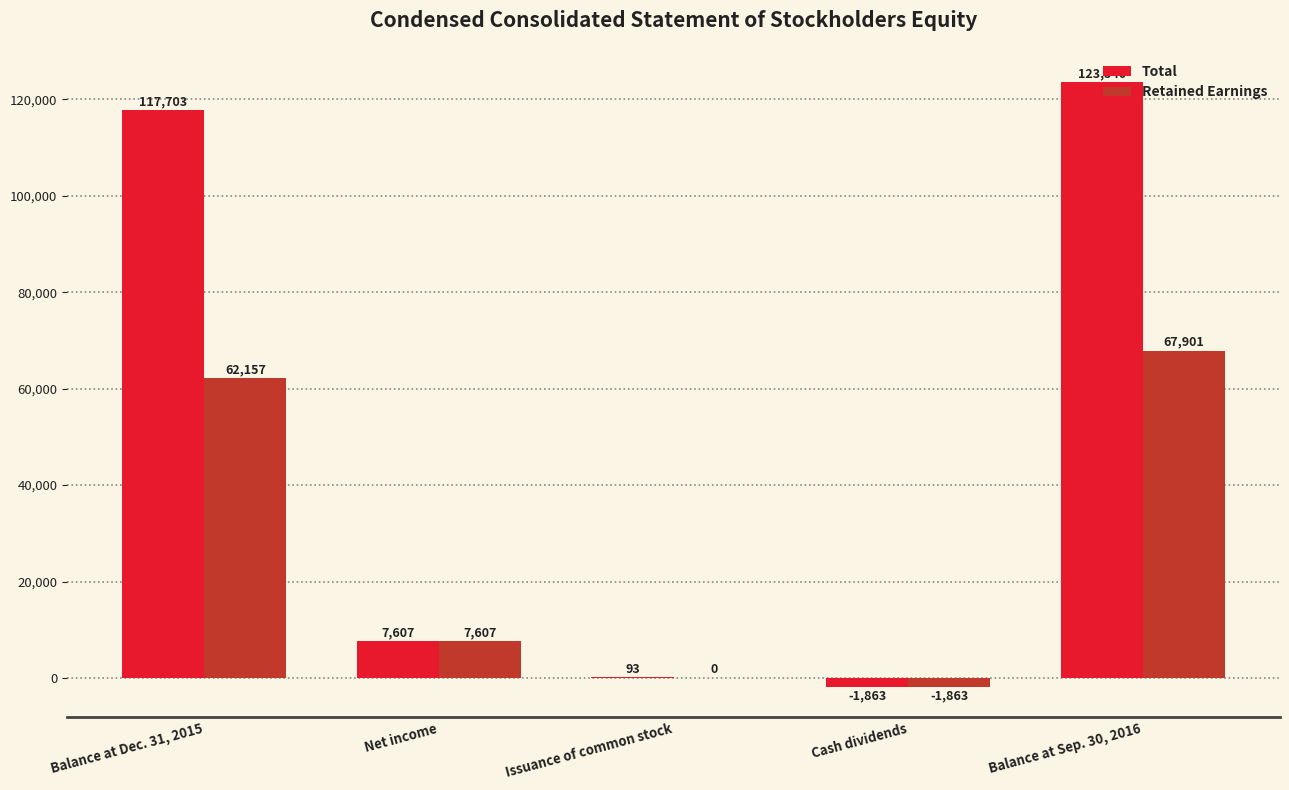

Is it true that Total equals 2703 at Net income?

False